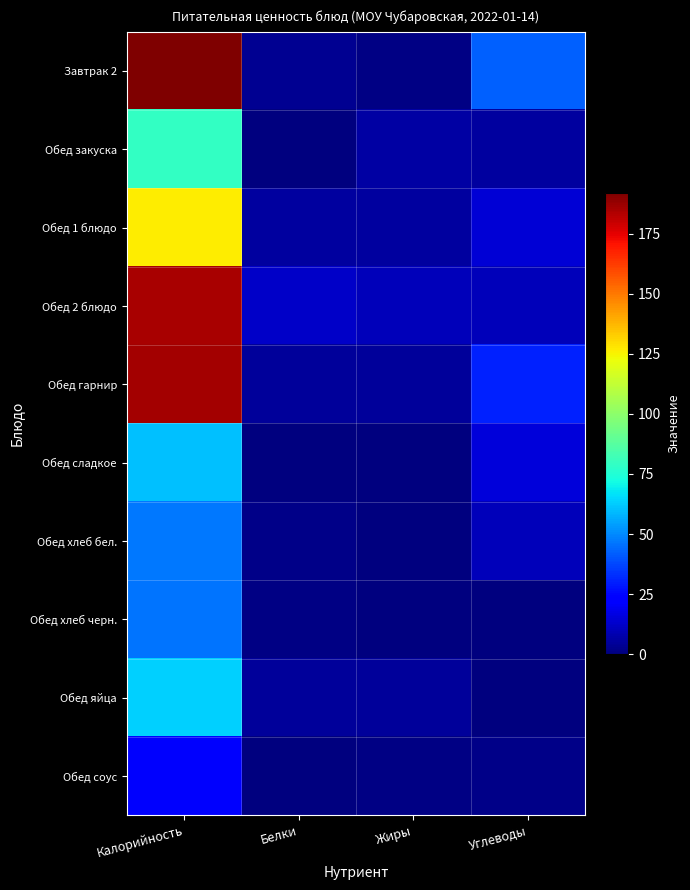

Rank the series at Углеводы from highest to lowest value.

Завтрак 2, Обед гарнир, Обед сладкое, Обед 1 блюдо, Обед 2 блюдо, Обед хлеб бел., Обед закуска, Обед соус, Обед хлеб черн., Обед яйца